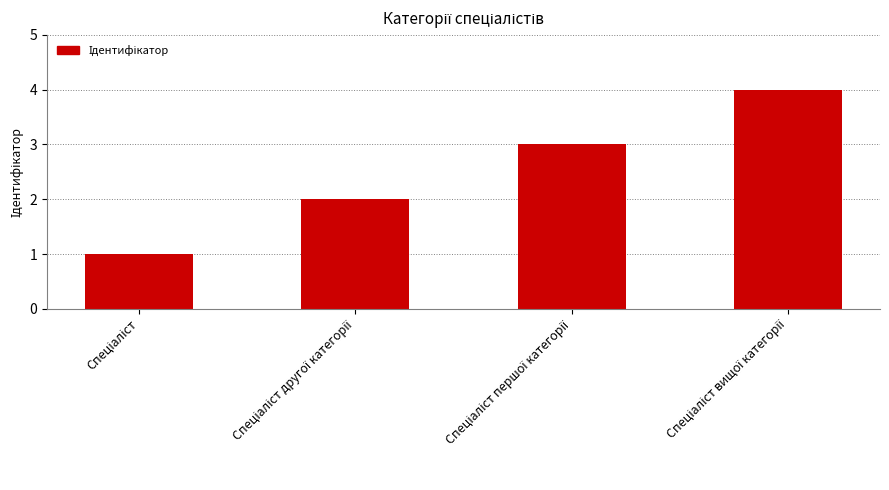

How many data points does each series have?

4